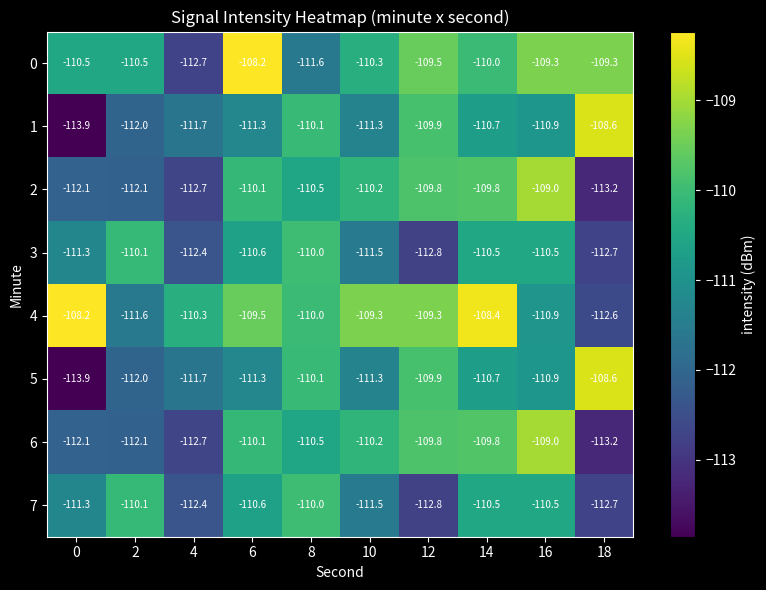

Which series changed the most between 6 and 16?

4